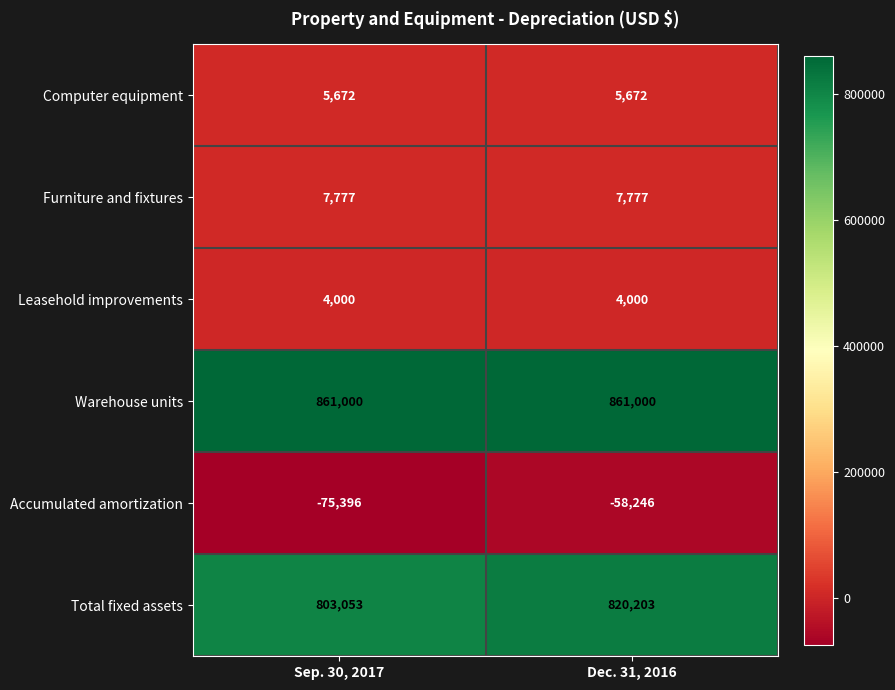

Is the value of Leasehold improvements at Sep. 30, 2017 greater than the value of Accumulated amortization at Dec. 31, 2016?

Yes